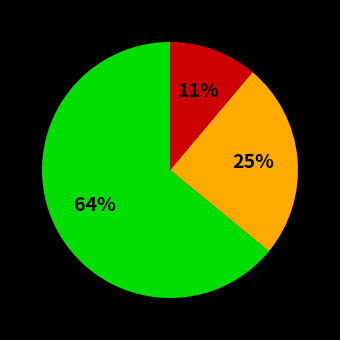

To the nearest percent, what is the average slice percentage?

33%